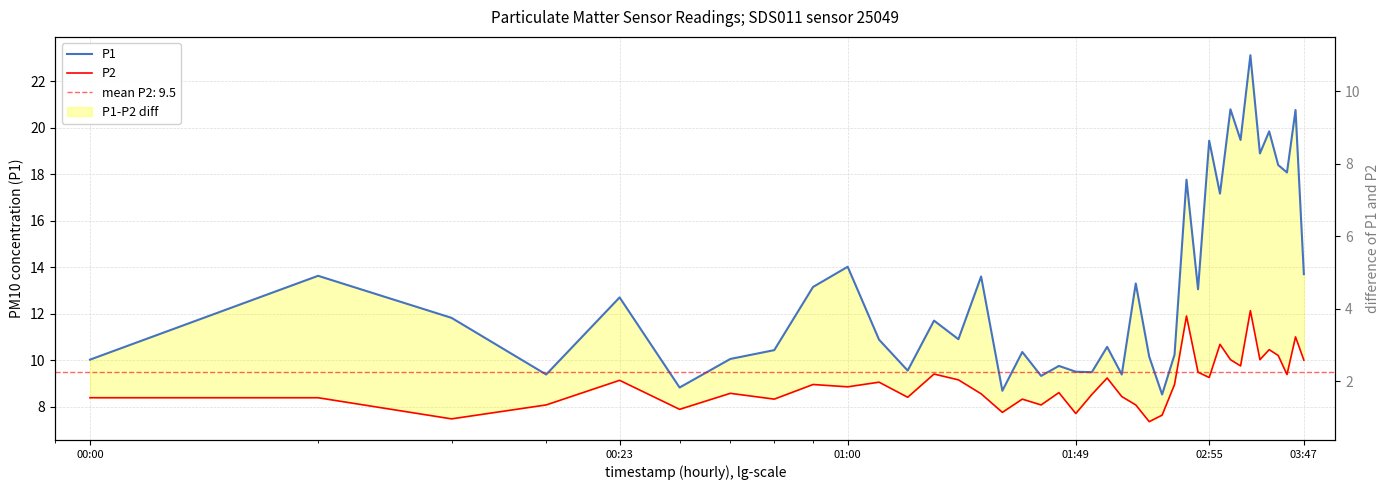

List the series in order of their overall mean, lowest first.

P2, P1